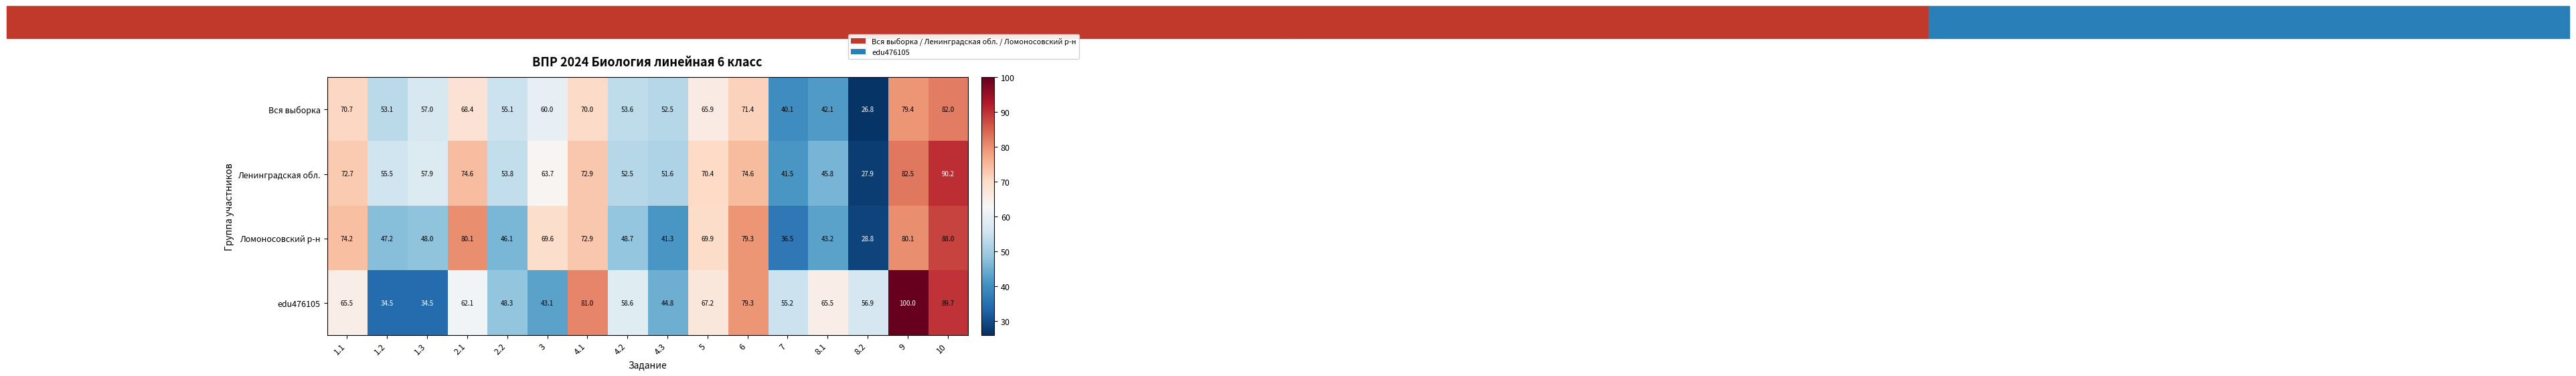

The value of Вся выборка at 4.2 is 53.6. True or false?

True